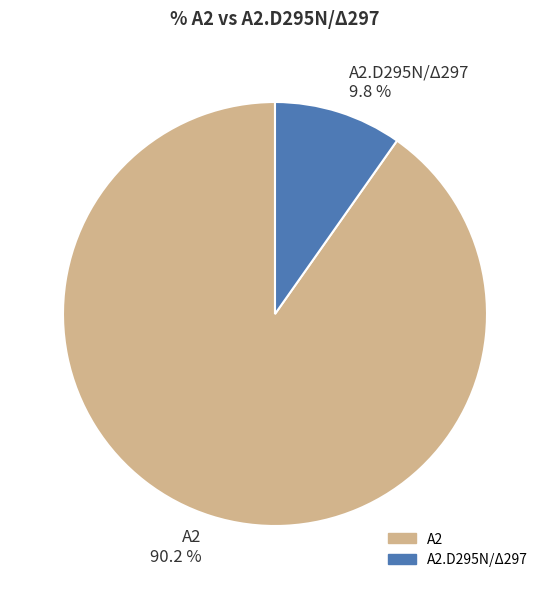

Count the number of slices in the pie.

2